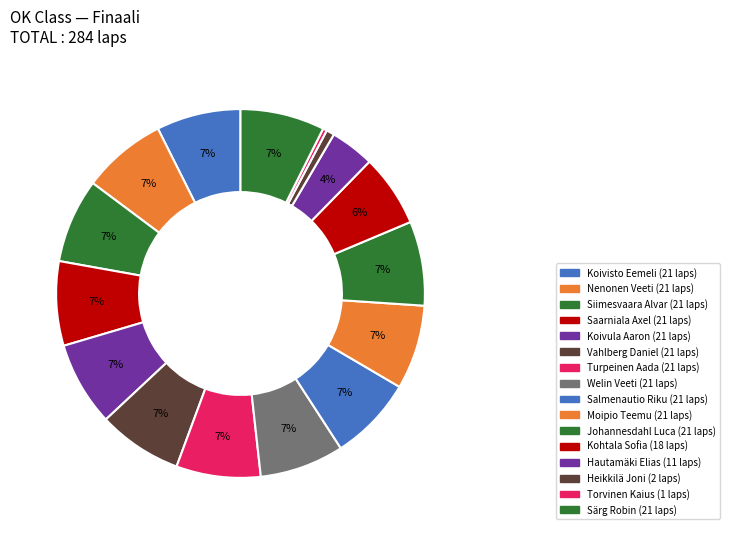

To the nearest percent, what is the difference between the largest and smallest slice percentages?

7%